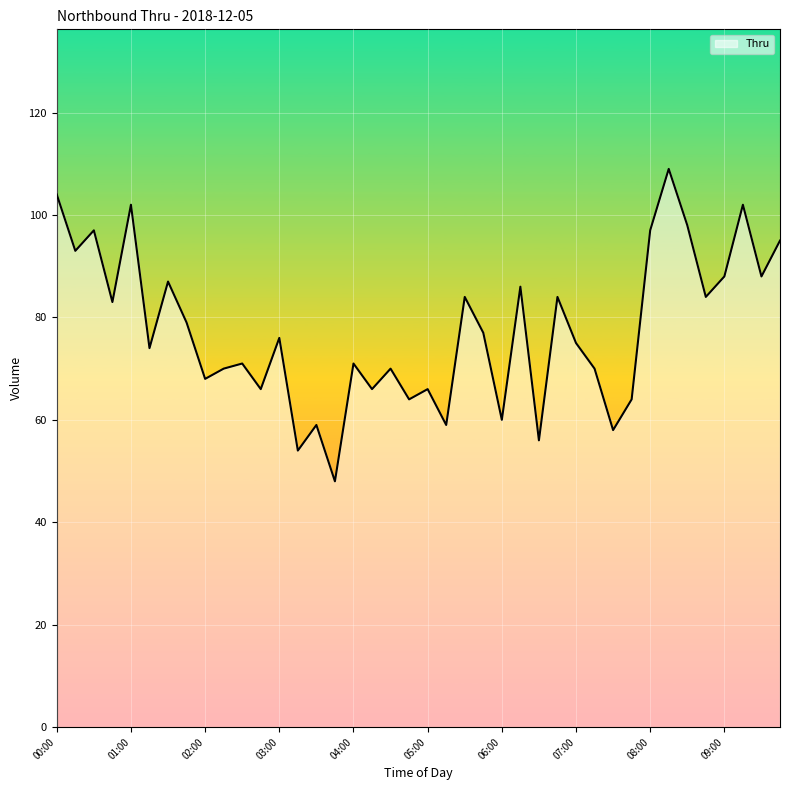

What is the minimum value shown in the chart?

48